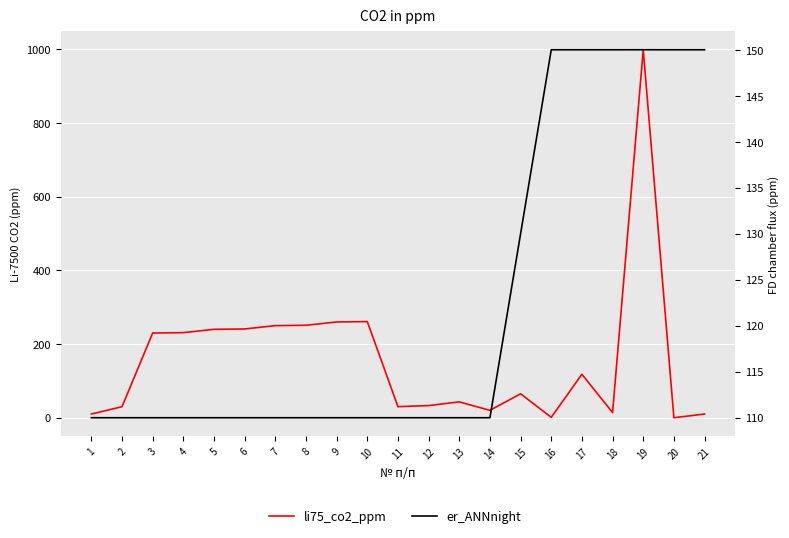

Reading left to right, transcribe all the data shown in this chart.

li75_co2_ppm: 10	30	230	231	240	241	250	251	260	261	30	33	43	20	65	1	118	14	999	0	10
er_ANNnight: 110	110	110	110	110	110	110	110	110	110	110	110	110	110	130	150	150	150	150	150	150